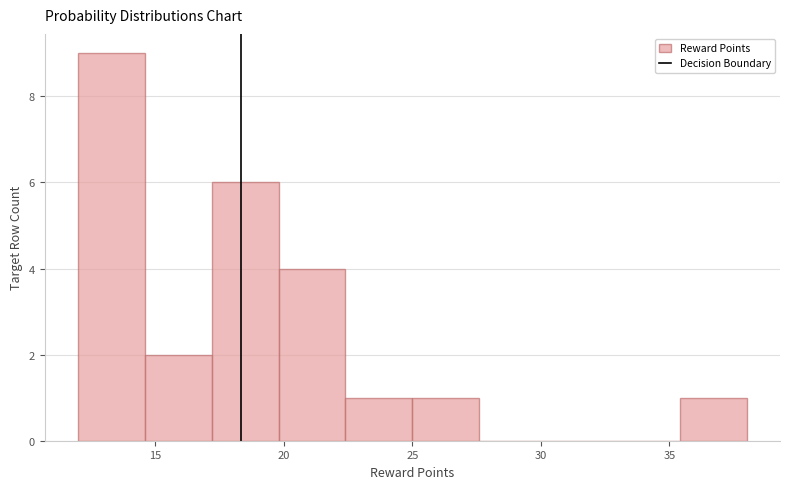

Reading left to right, transcribe this chart: for each bar, give the range it covers on the x-axis and its height. Neither the bar edges nor the heights are printed on the chart, so give them approximately, as read against the axes.

12.0 to 14.6: 9
14.6 to 17.2: 2
17.2 to 19.8: 6
19.8 to 22.4: 4
22.4 to 25.0: 1
25.0 to 27.6: 1
27.6 to 30.2: 0
30.2 to 32.8: 0
32.8 to 35.4: 0
35.4 to 38.0: 1